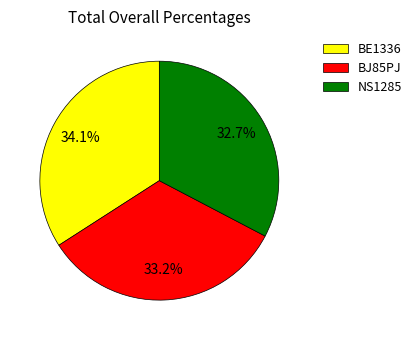

What is the total percentage of BJ85PJ and BE1336?

67.3%